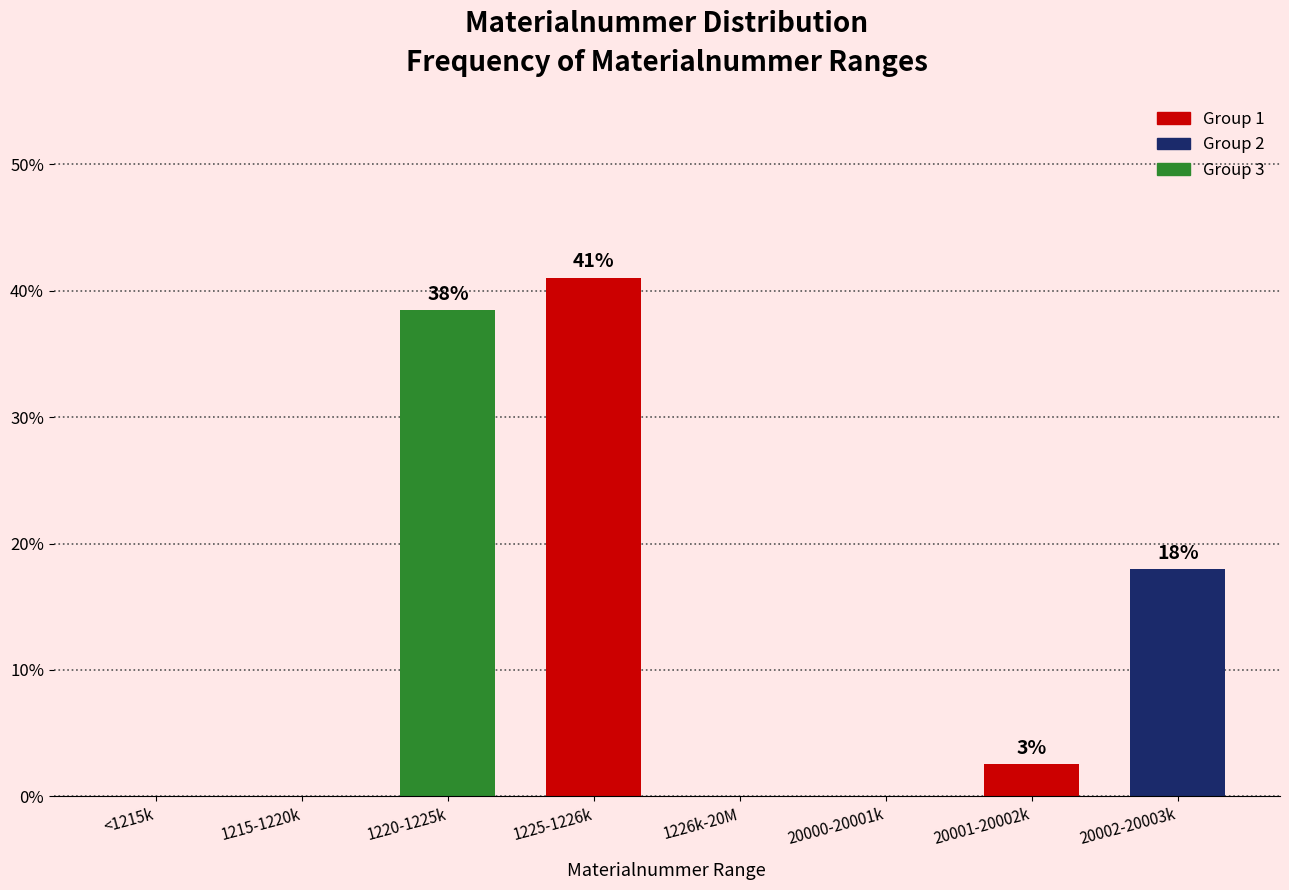

At which label is the value closest to 20?

20002-20003k